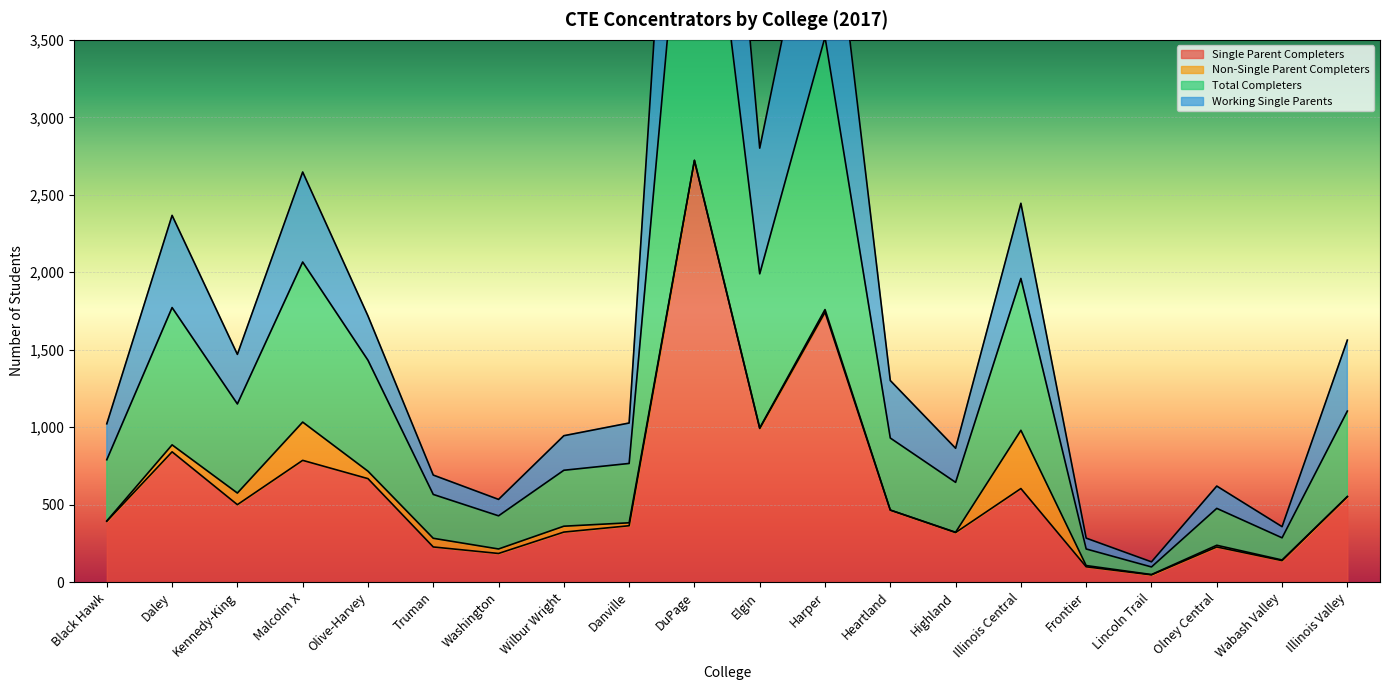

How many interior local valleys does the Working Single Parents series have?

6